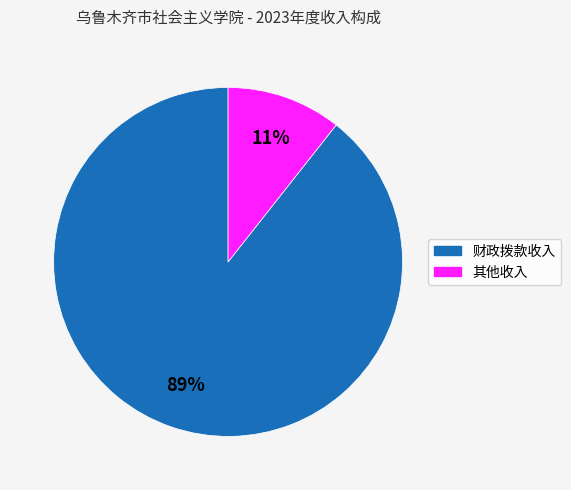

Between 财政拨款收入 and 其他收入, which is larger?

财政拨款收入